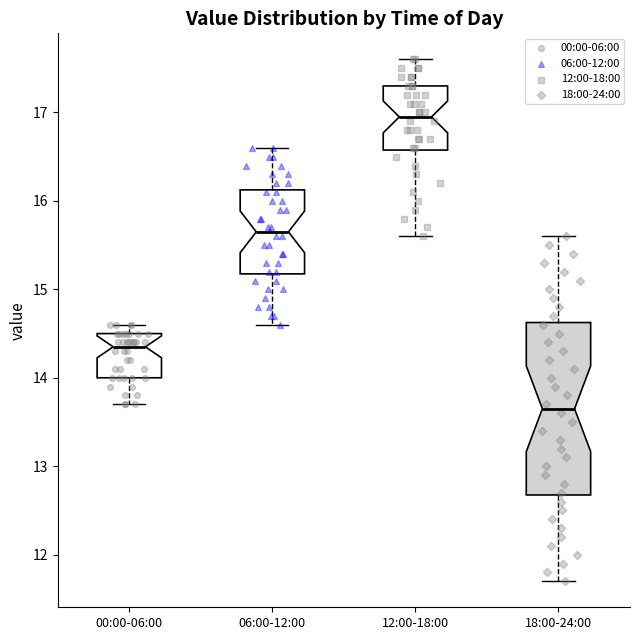

Which box has the highest median line?

12:00-18:00